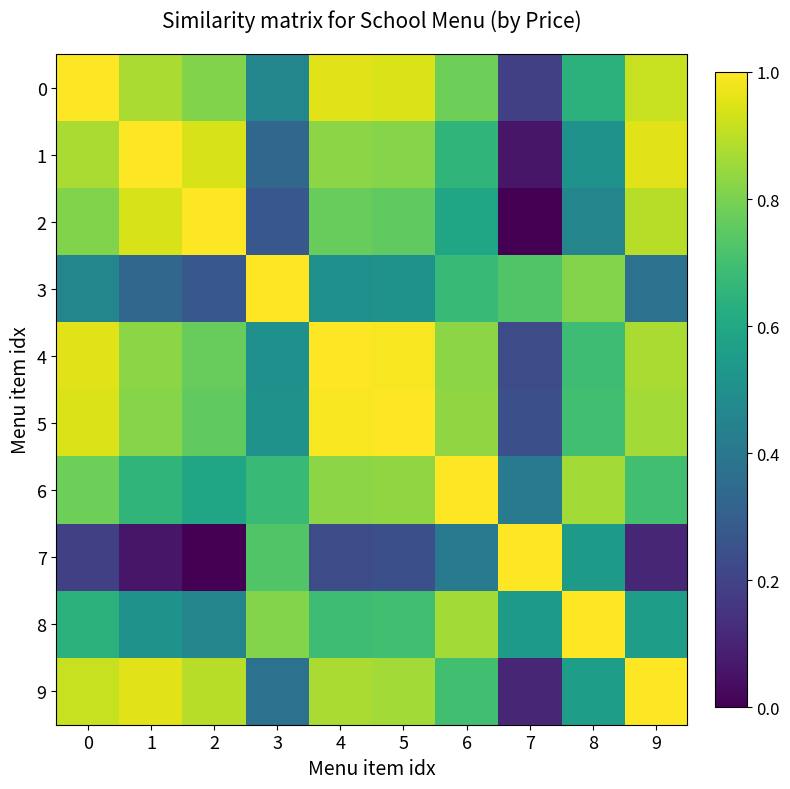

Which series has the largest range (max minus min)?

2